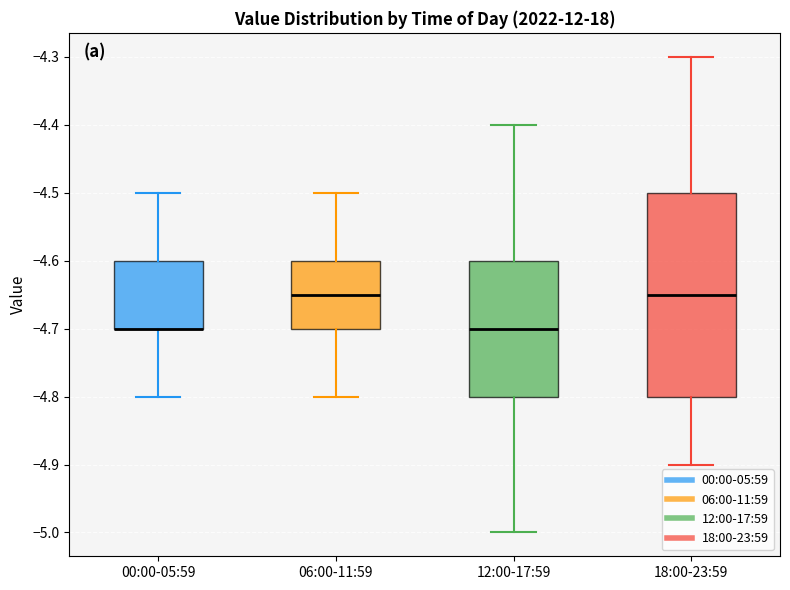

Which box is the tallest, from its lower edge to its upper edge?

18:00-23:59